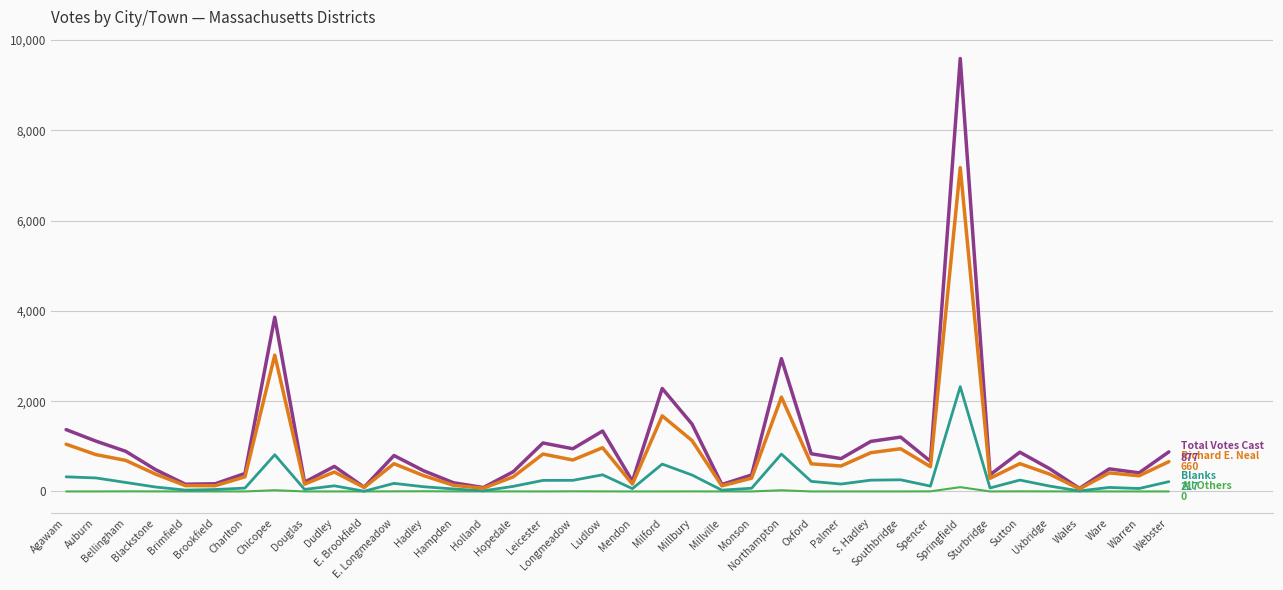

What is the greatest value displayed?

9592